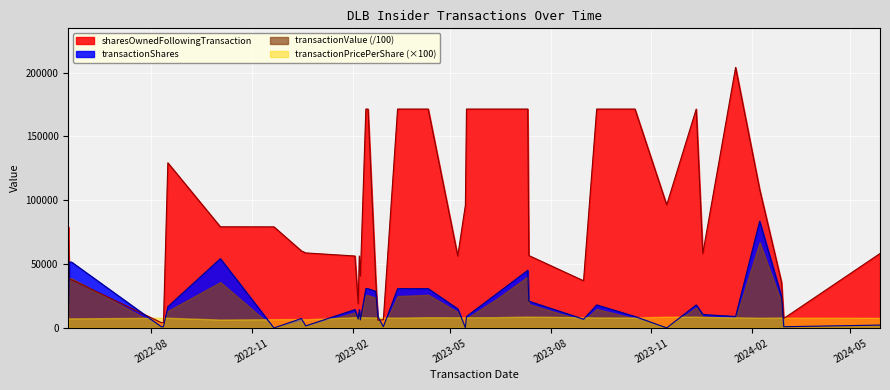

Which series has the largest total across all categories?

sharesOwnedFollowingTransaction